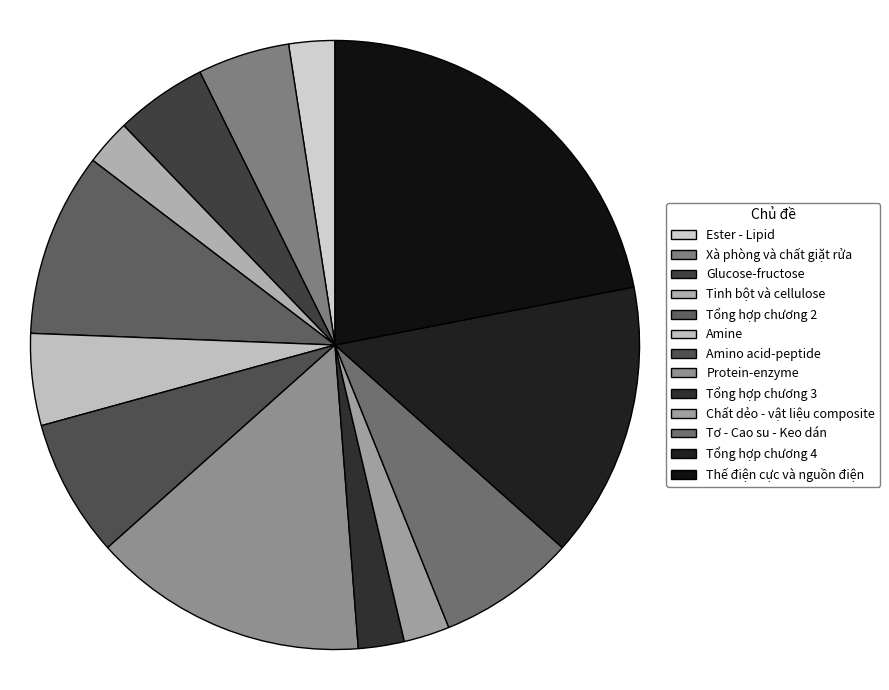

What is the change in value from Xà phòng và chất giặt rửa to Chất dẻo - vật liệu composite?

-1